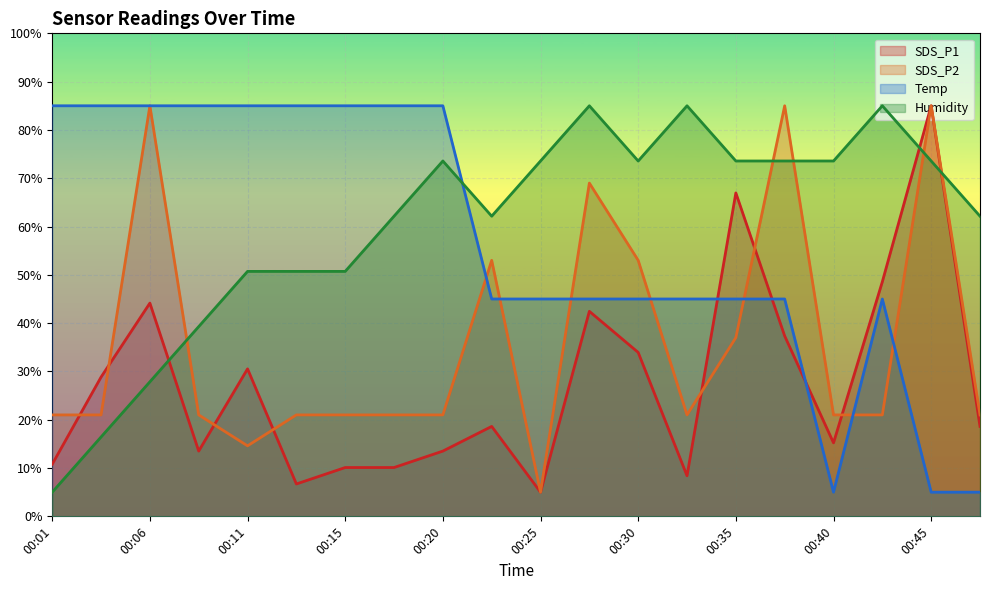

What is the maximum value shown in the chart?

85.0